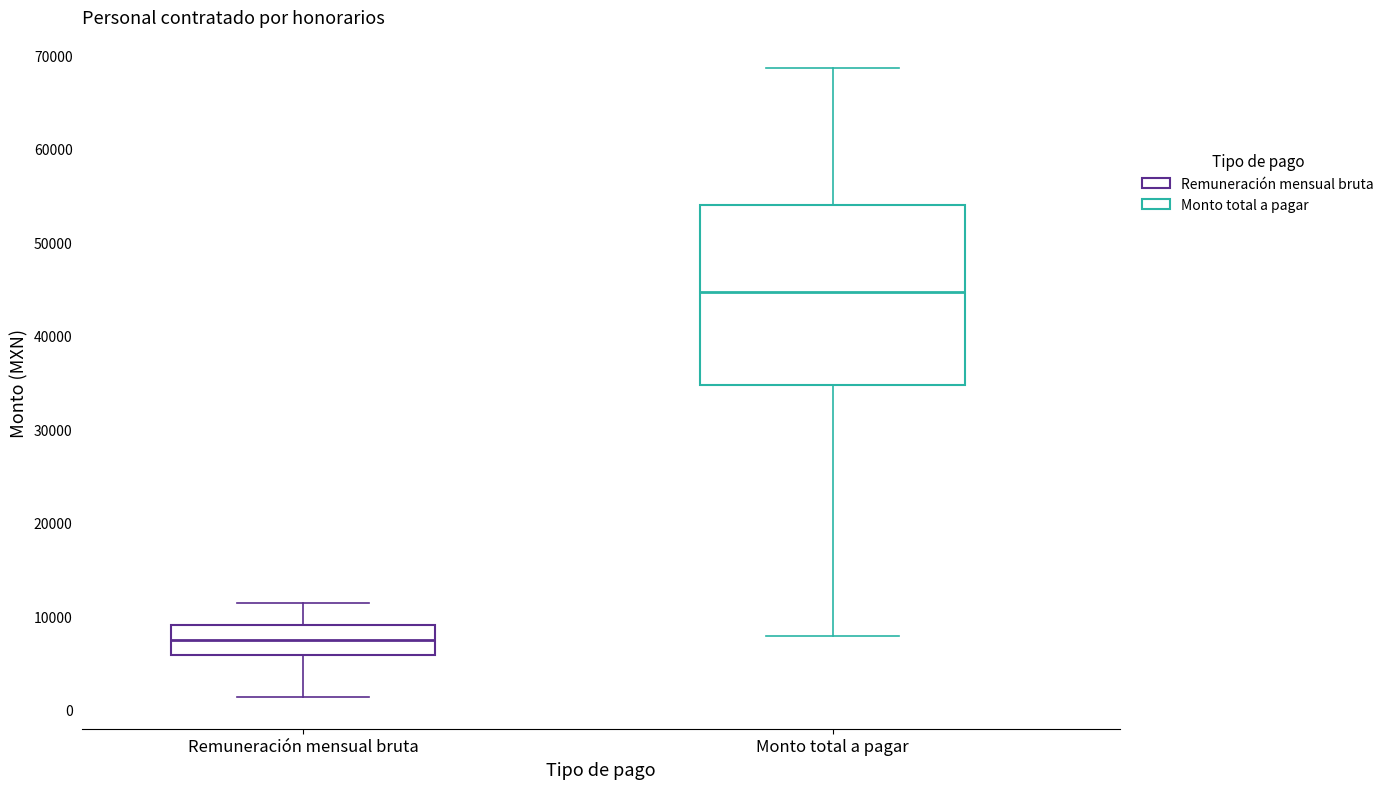

Where is the lower edge of the box for Remuneración mensual bruta on the y-axis? The values are not printed on the chart, so give them approximately, as read against the axis.

6000